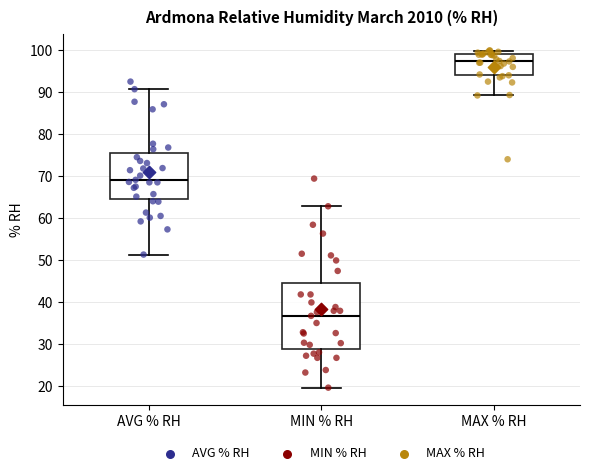

Where does the upper whisker of the box for MIN % RH end on the y-axis? The values are not printed on the chart, so give them approximately, as read against the axis.

63